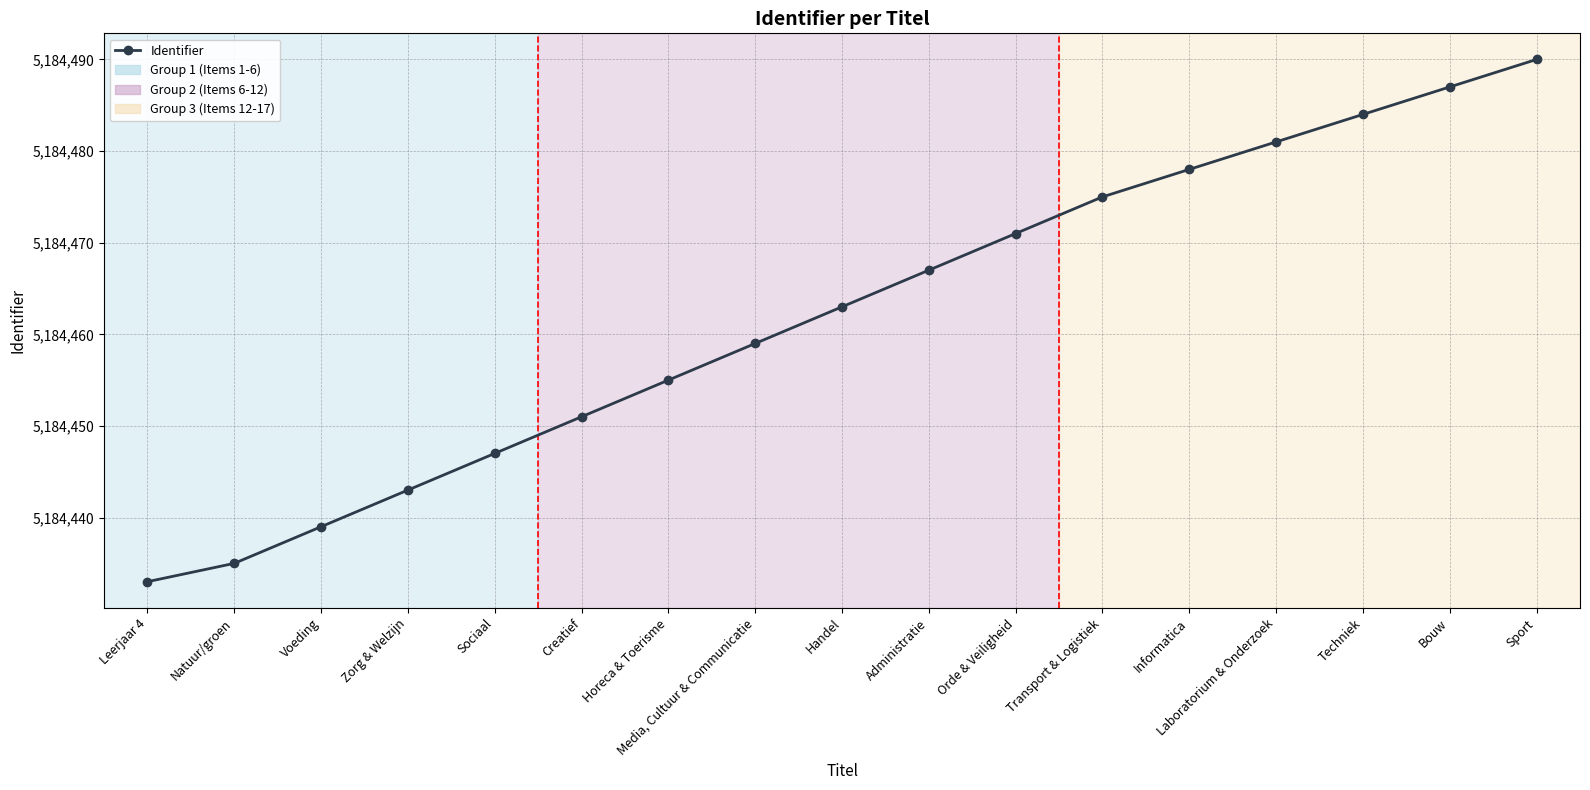

What is the value of the 13th point from the left?

5184478